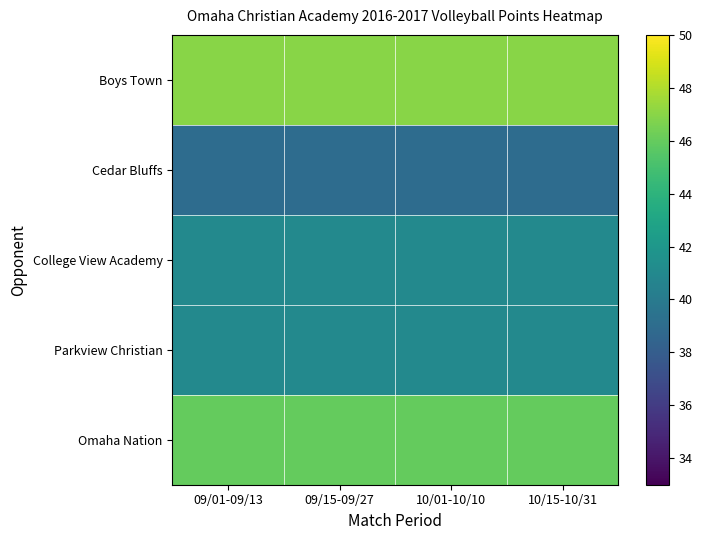

Reading left to right, extract all data points from this chart.

Boys Town: 09/01-09/13=47	09/15-09/27=47	10/01-10/10=47	10/15-10/31=47
Cedar Bluffs: 09/01-09/13=39	09/15-09/27=39	10/01-10/10=39	10/15-10/31=39
College View Academy: 09/01-09/13=41	09/15-09/27=41	10/01-10/10=41	10/15-10/31=41
Parkview Christian: 09/01-09/13=41	09/15-09/27=41	10/01-10/10=41	10/15-10/31=41
Omaha Nation: 09/01-09/13=46	09/15-09/27=46	10/01-10/10=46	10/15-10/31=46